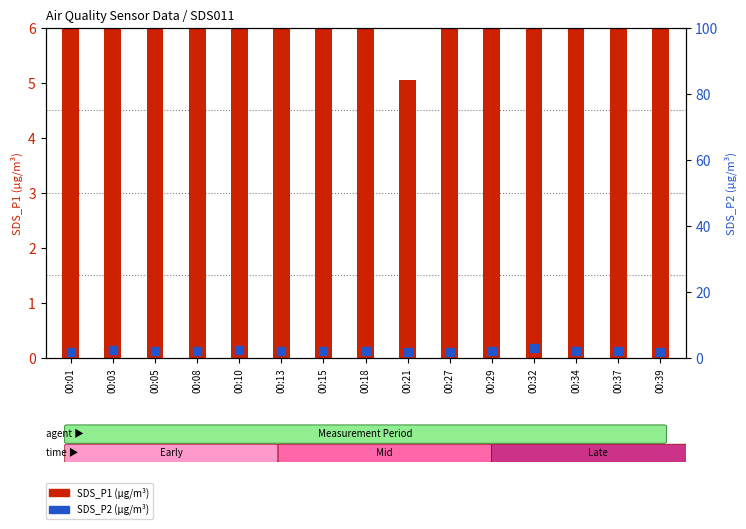

Which series has the largest Y range (max minus min)?

SDS_P1 (µg/m³)